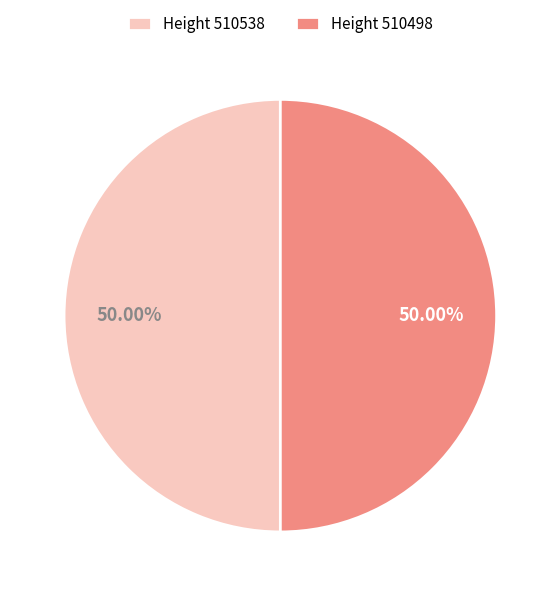

Count the number of slices in the pie.

2